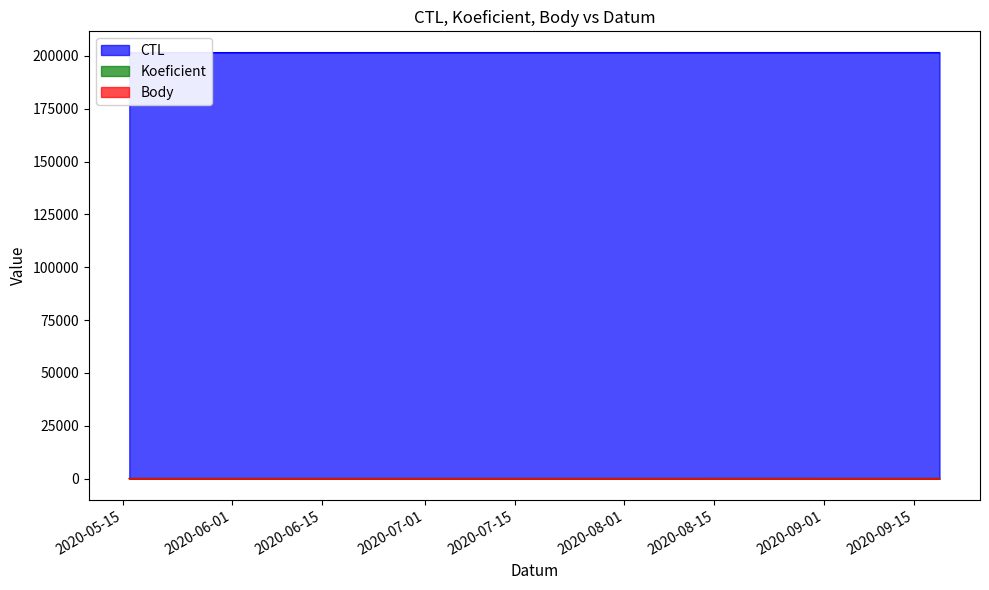

Which has a higher value, 2020-07-25 or 2020-05-16?

2020-07-25